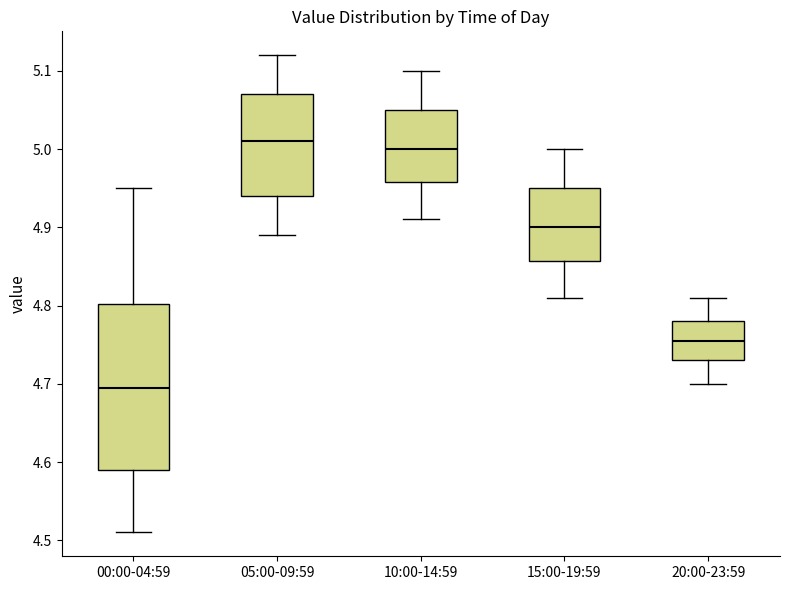

Which box's median line is the lowest?

00:00-04:59